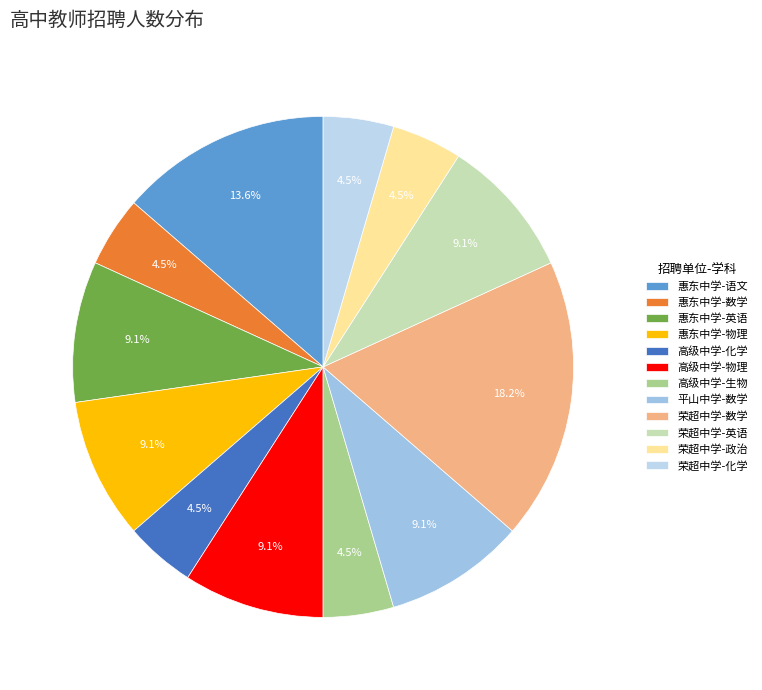

How many slices are in this pie chart?

12